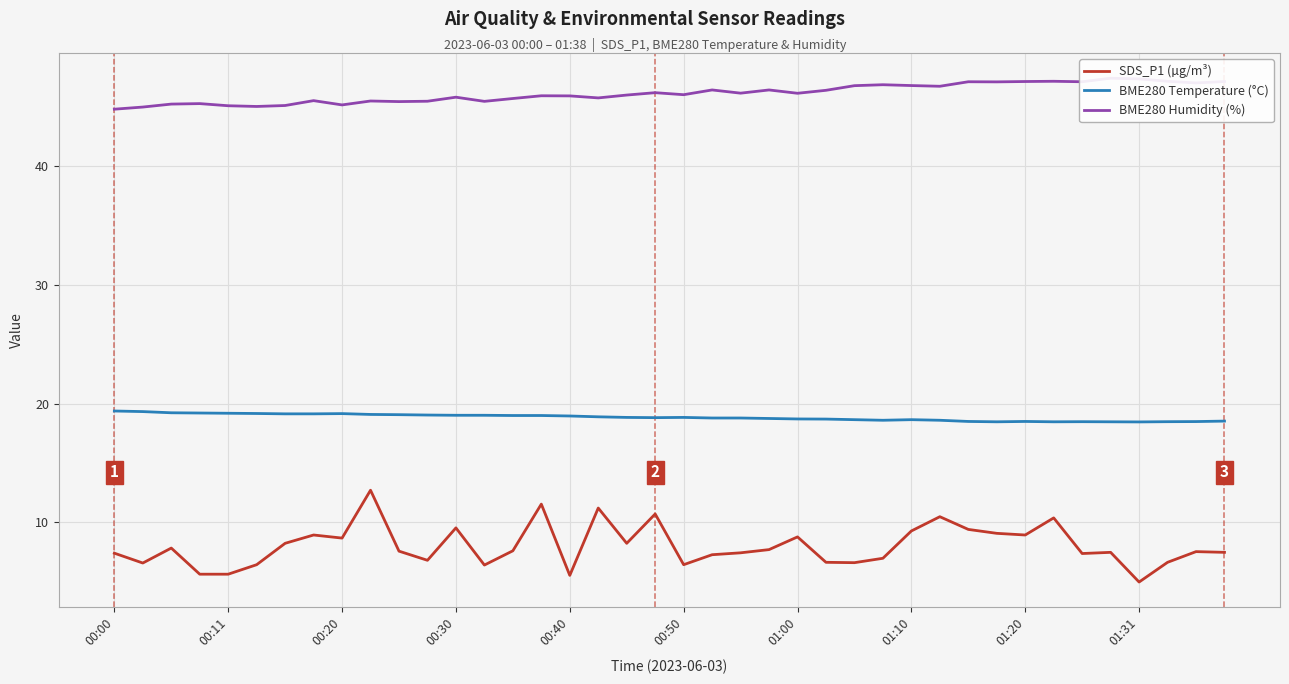

How many values in the SDS_P1 (µg/m³) series are below 7?

13